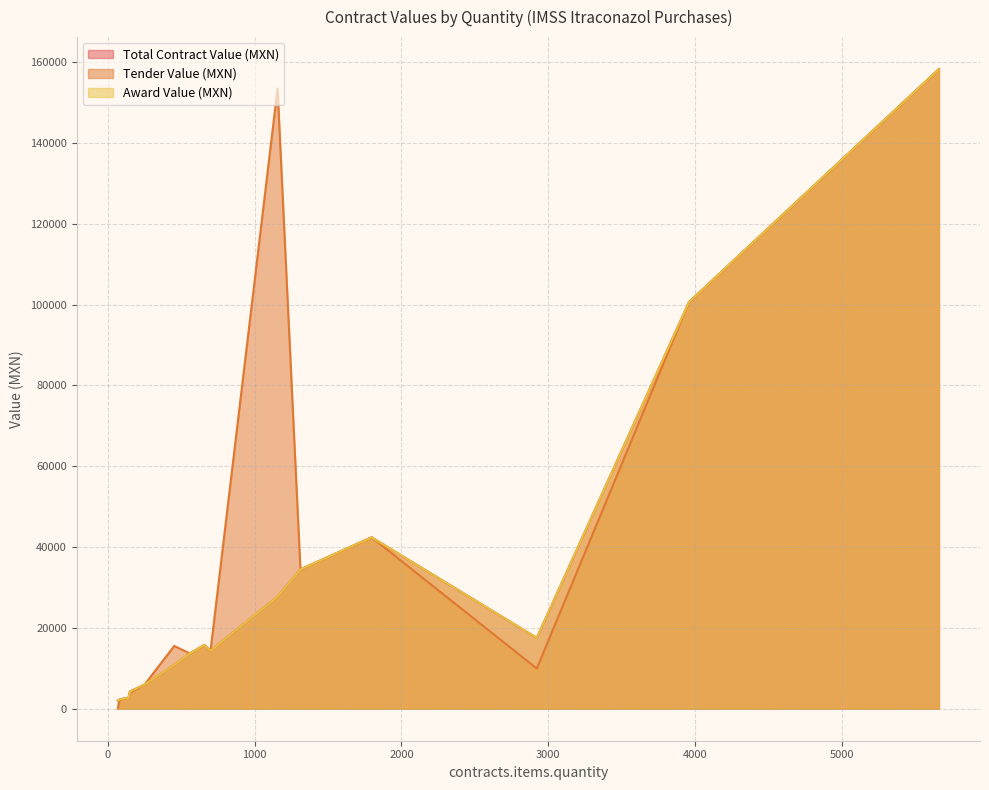

The Award Value (MXN) series shows 9462.1 at 558. True or false?

False